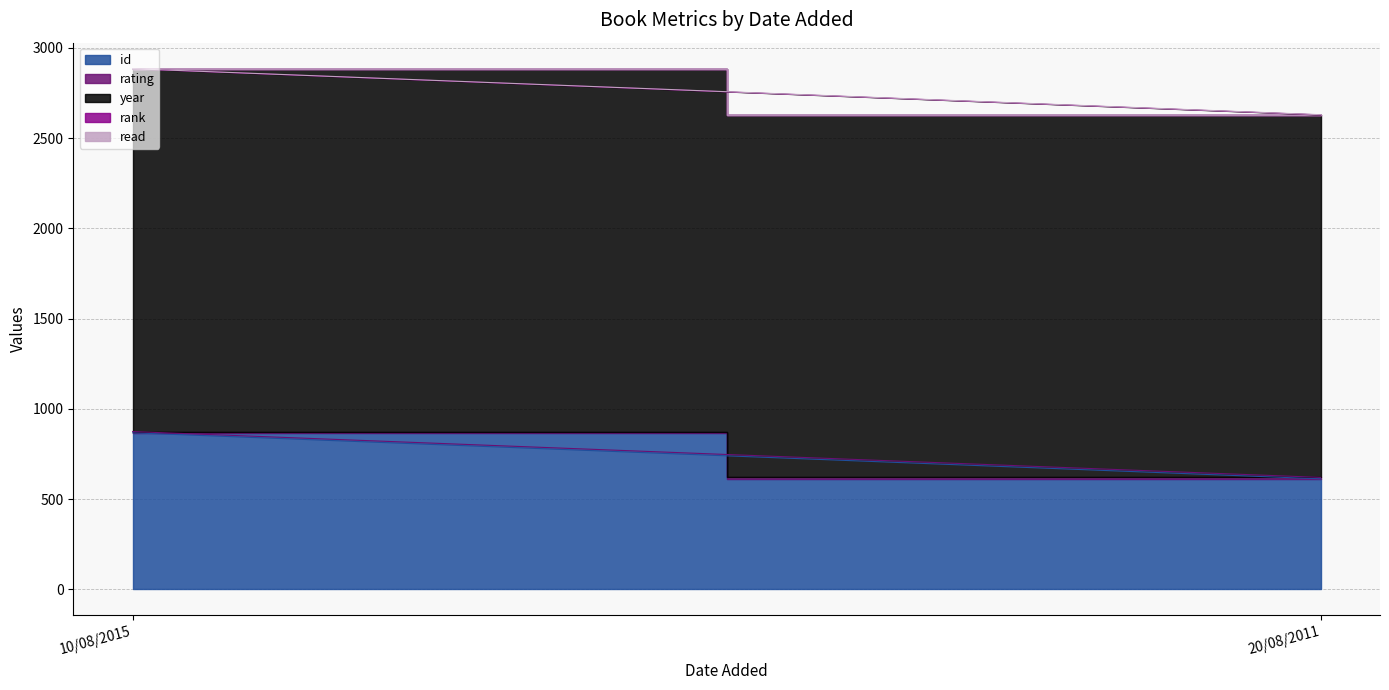

Reading right to left, list all the values displayed in this chart.

id: 20/08/2011=612	10/08/2015=867
rating: 20/08/2011=8	10/08/2015=7
year: 20/08/2011=2008	10/08/2015=2009
rank: 20/08/2011=1	10/08/2015=1
read: 20/08/2011=1	10/08/2015=1